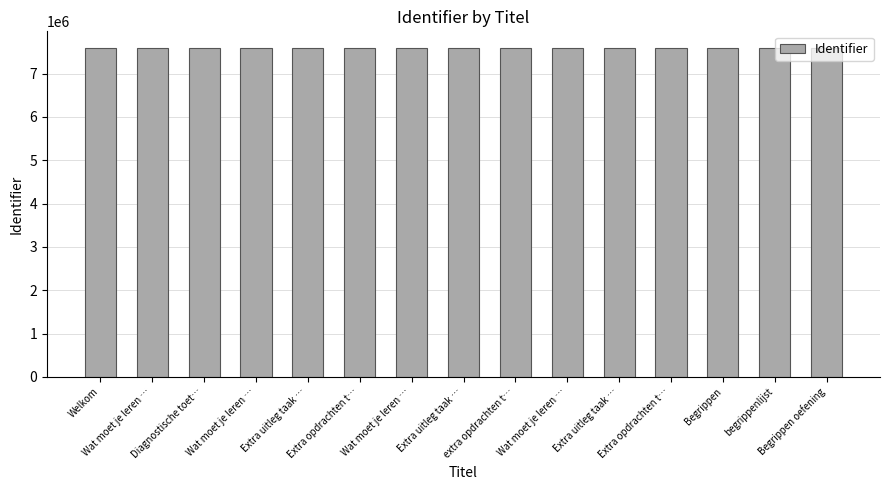

Rank the categories by value from lowest to highest.

Welkom, Wat moet je leren …, Diagnostische toet…, Wat moet je leren …, Extra uitleg taak …, Extra opdrachten t…, Wat moet je leren …, Extra uitleg taak …, extra opdrachten t…, Wat moet je leren …, Extra uitleg taak …, Extra opdrachten t…, Begrippen, begrippenlijst, Begrippen oefening